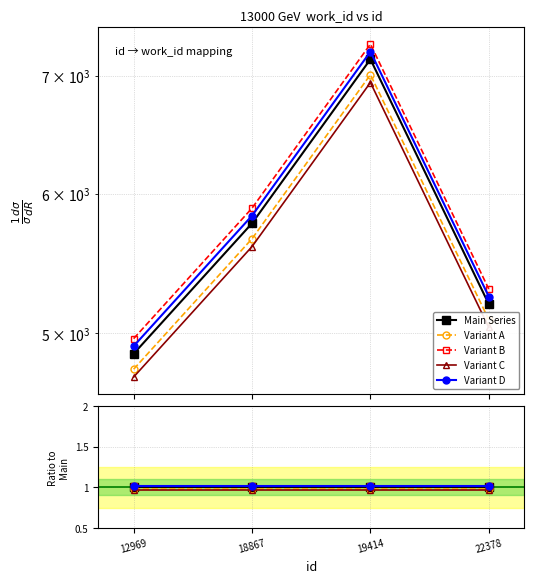

True or false: there are more than 1 points higher than both neighbors.

False